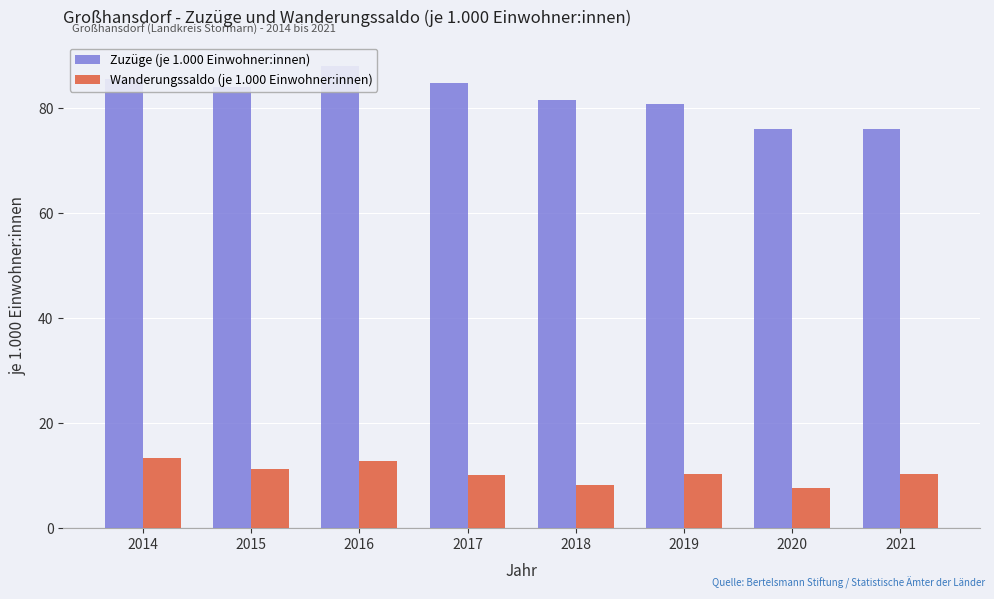

What is the total value across all series at 2015?

95.2